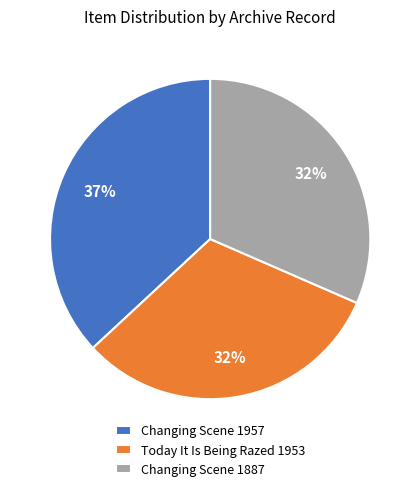

Is it true that Changing Scene 1887 is 21% of the pie?

False